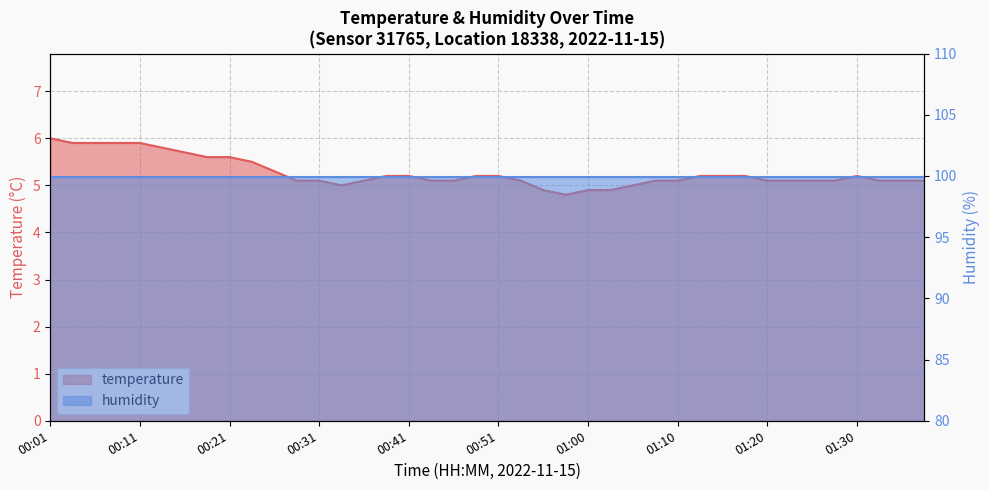

What is the greatest value displayed?

6.0